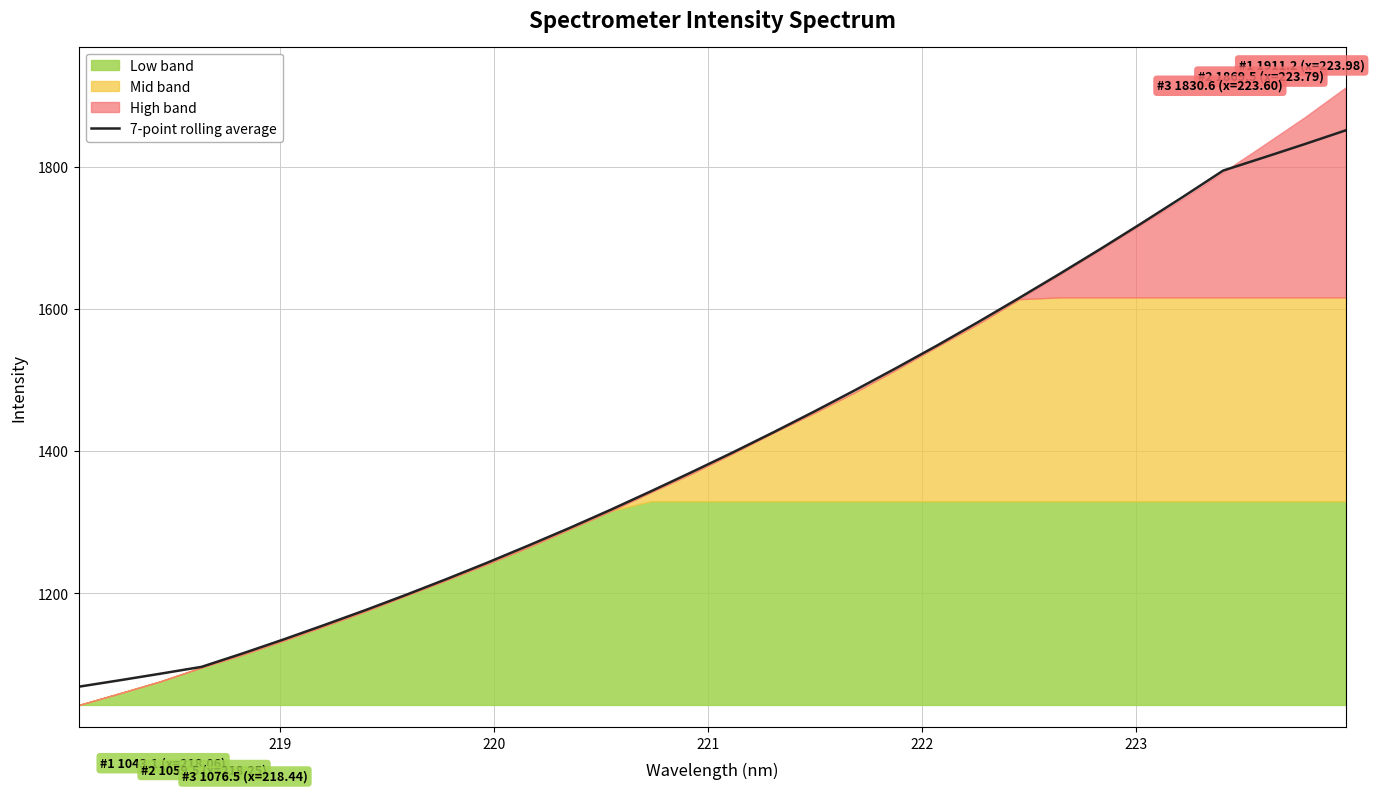

Reading right to left, what are all the values shown in this chart?

1850.9	1831.6	1812.9	1794.4	1756.8	1720.3	1684.3	1649.3	1615.1	1581.4	1548.7	1517.0	1486.0	1456.0	1426.8	1398.3	1370.7	1343.8	1317.4	1291.9	1267.4	1243.4	1220.3	1197.9	1176.3	1155.4	1135.1	1115.4	1096.6	1087.1	1077.8	1068.7